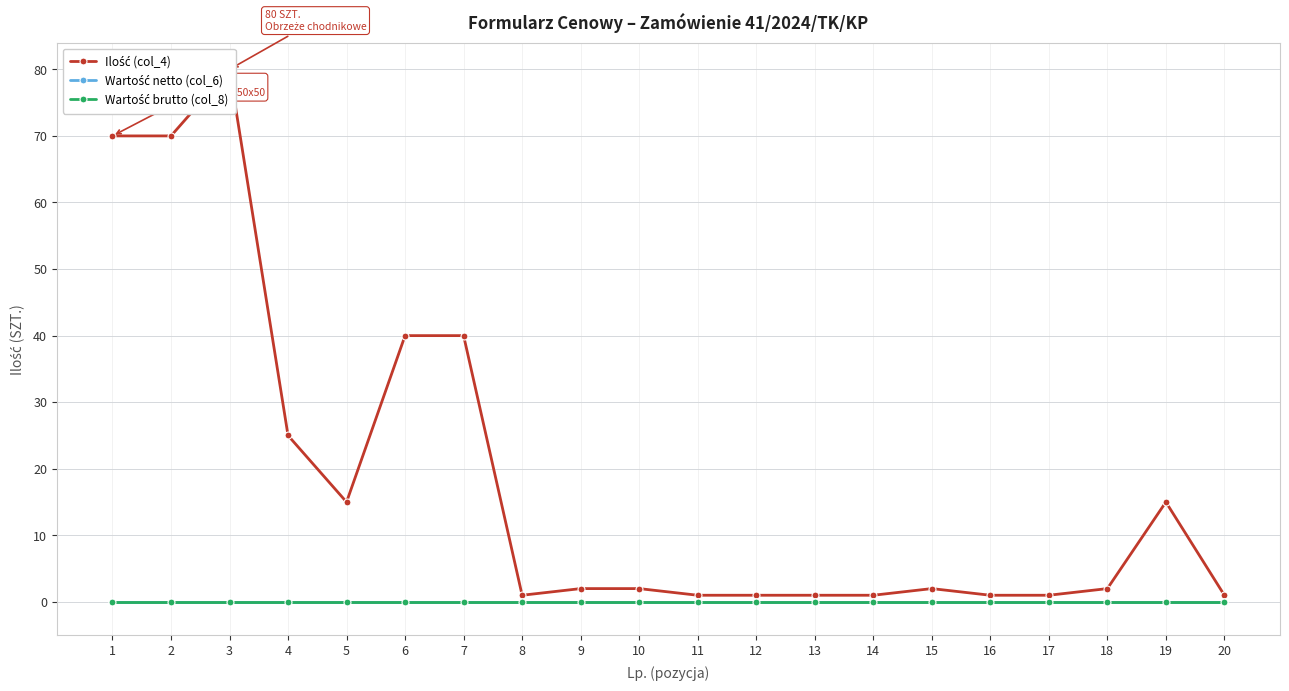

True or false: Wartość brutto (col_8) and Wartość netto (col_6) cross at least once.

False